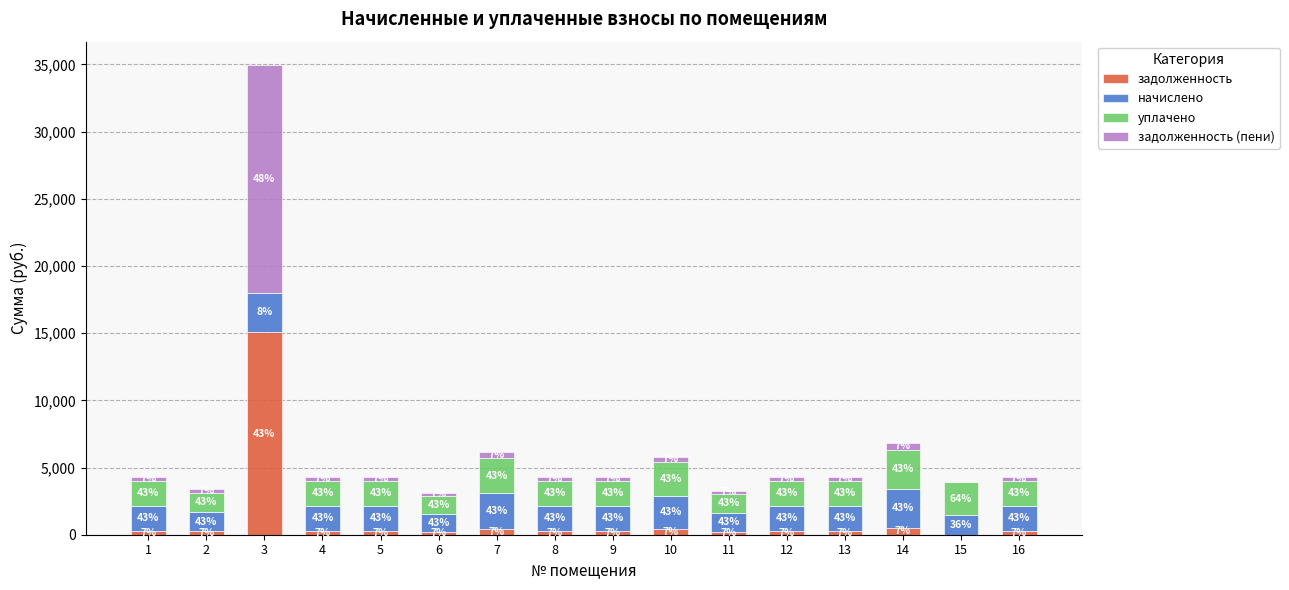

What are all the series names shown in the legend?

задолженность, начислено, уплачено, задолженность (пени)